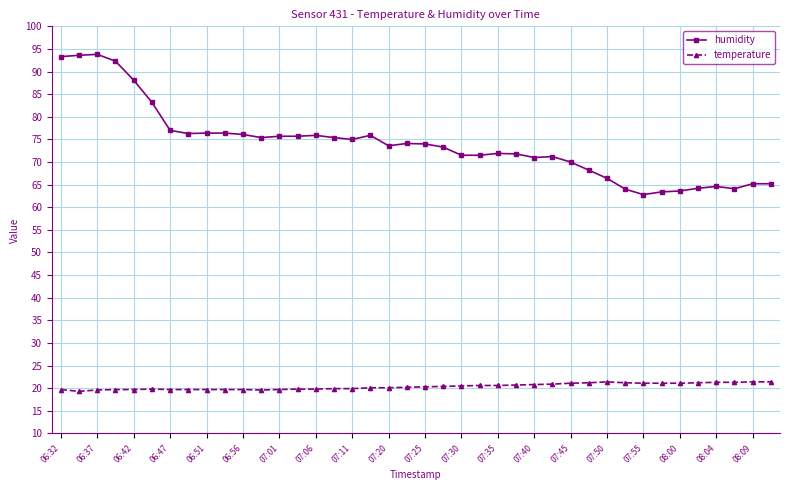

List the series in order of their peak value, highest first.

humidity, temperature